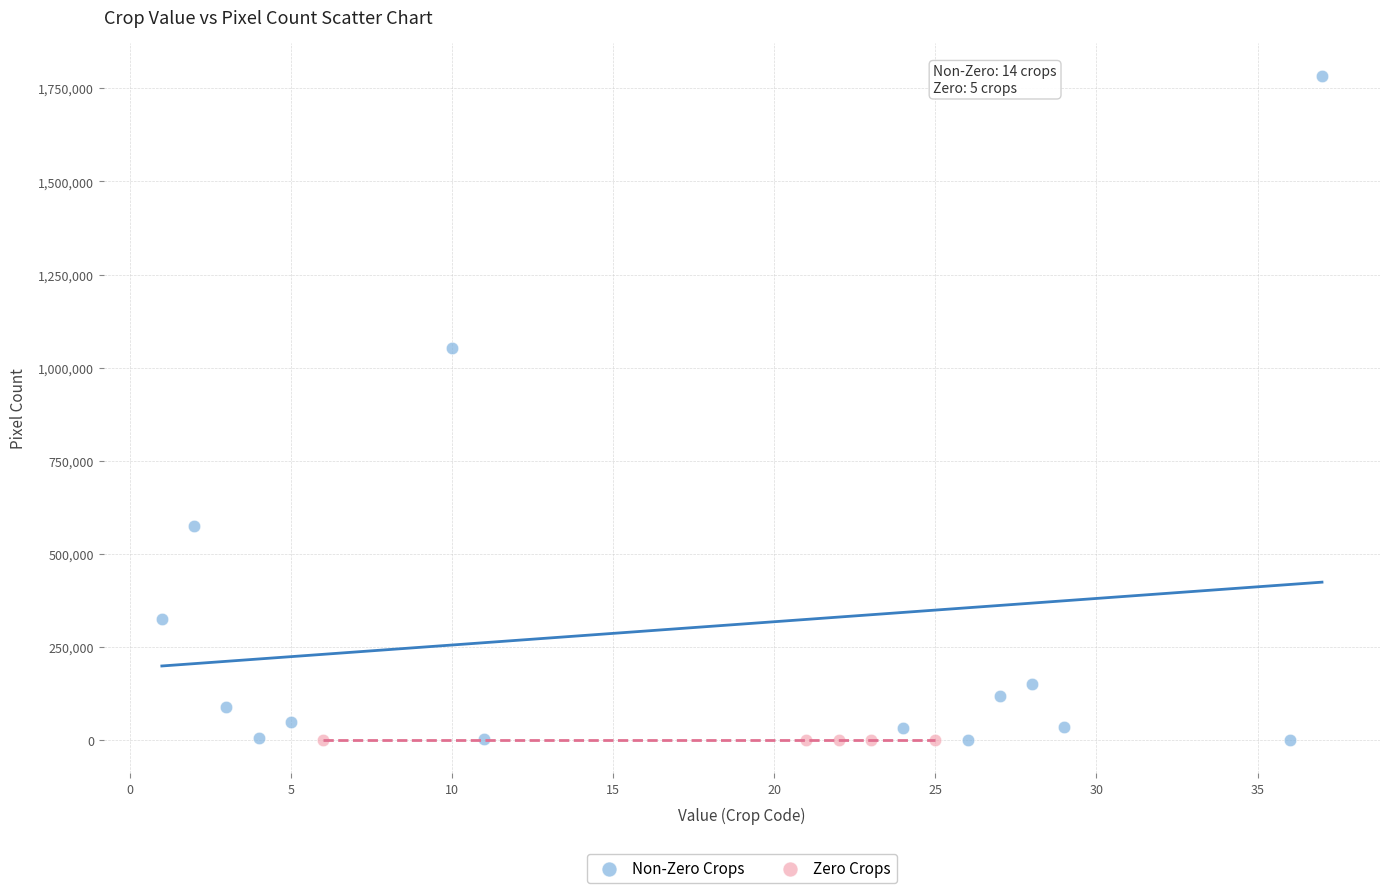

Which series reaches the maximum Y coordinate?

Non-Zero Crops